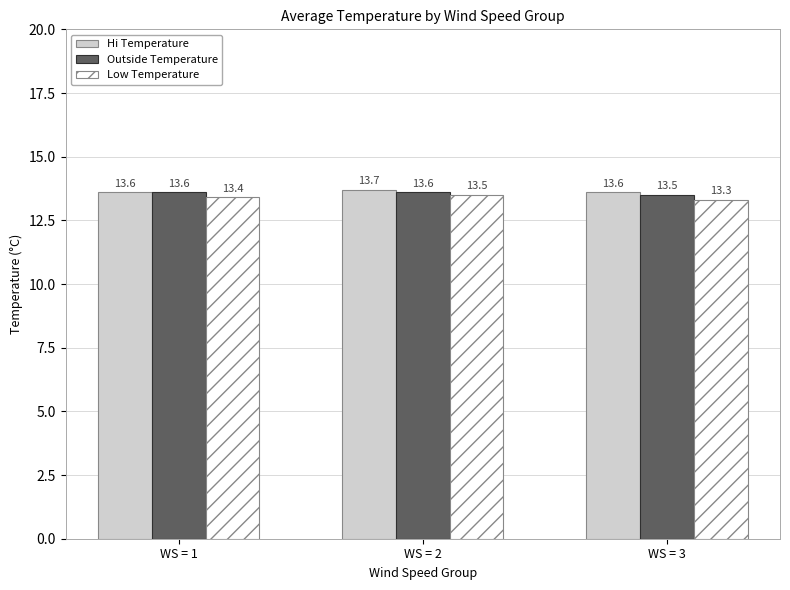

The Low Temperature series shows 13.3 at WS = 3. True or false?

True